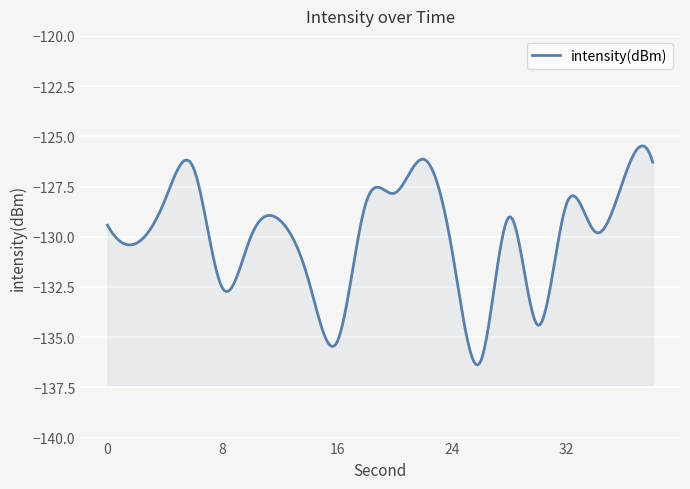

Reading left to right, extract all data points from this chart.

0=-129.4	2=-130.3	4=-128.2	6=-126.6	8=-132.5	10=-130.0	12=-129.2	14=-132.1	16=-135.2	18=-128.3	20=-127.8	22=-126.1	24=-130.6	26=-136.2	28=-129.0	30=-134.4	32=-128.3	34=-129.8	36=-127.1	38=-126.3